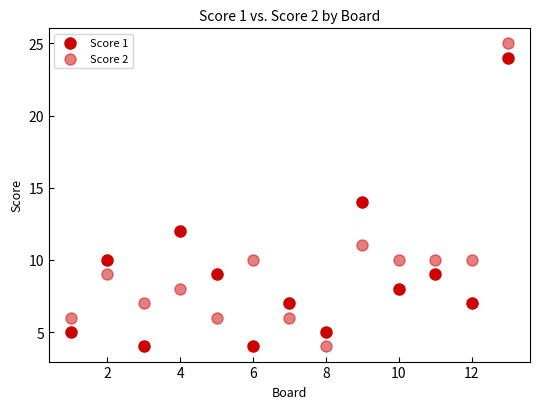

Count the number of points in this scatter plot.

26